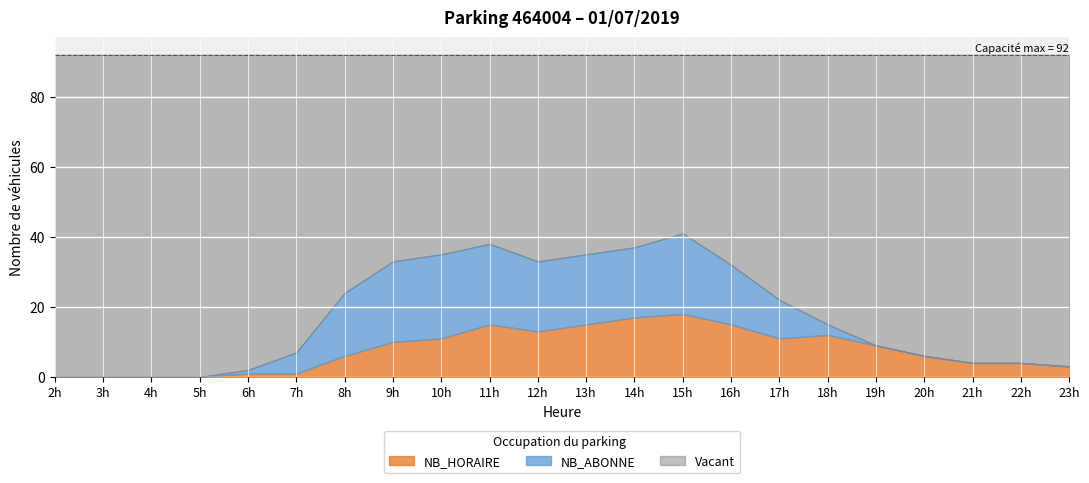

The value of NB_HORAIRE at 3 is 0. True or false?

True